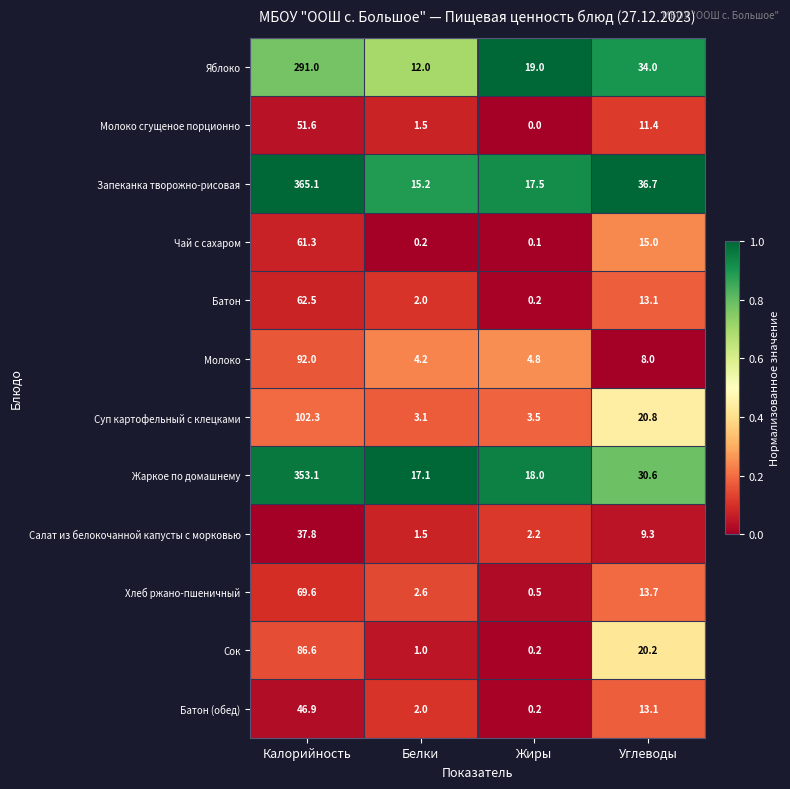

What is the greatest value displayed?

365.1